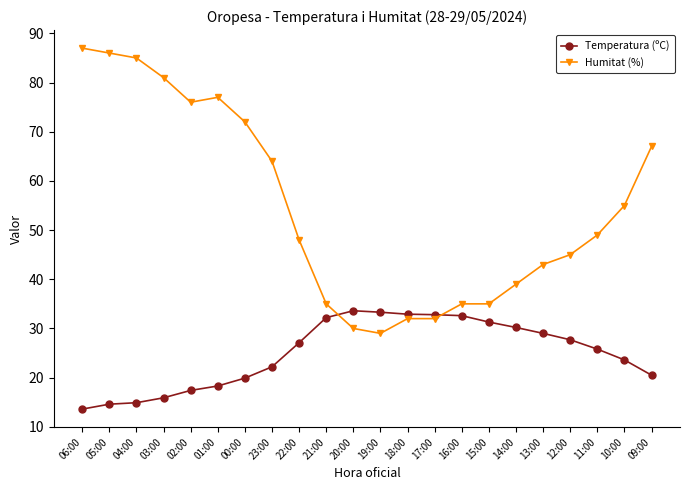

What position from the left is 09:00?

22